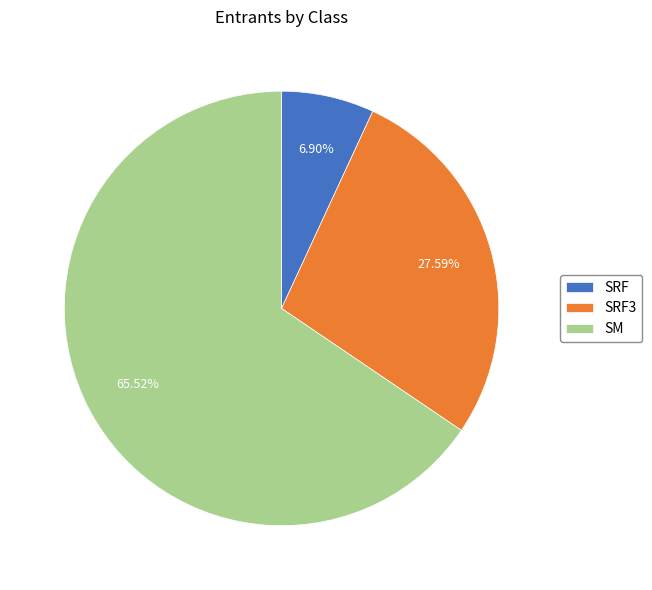

Rank the categories by value from lowest to highest.

SRF, SRF3, SM